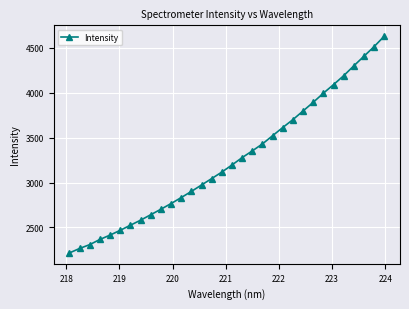

What is the greatest value displayed?

4629.5